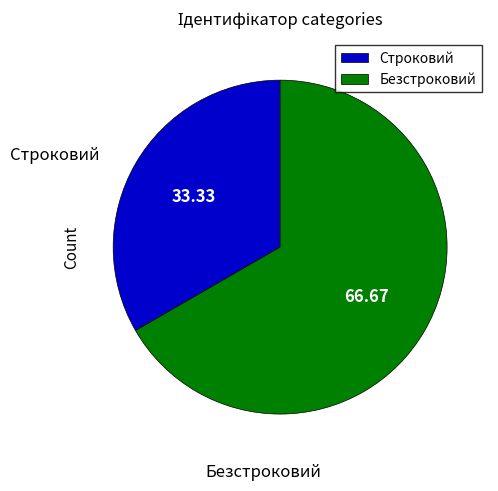

What is the ratio of the value at Безстроковий to the value at Строковий?

2.0